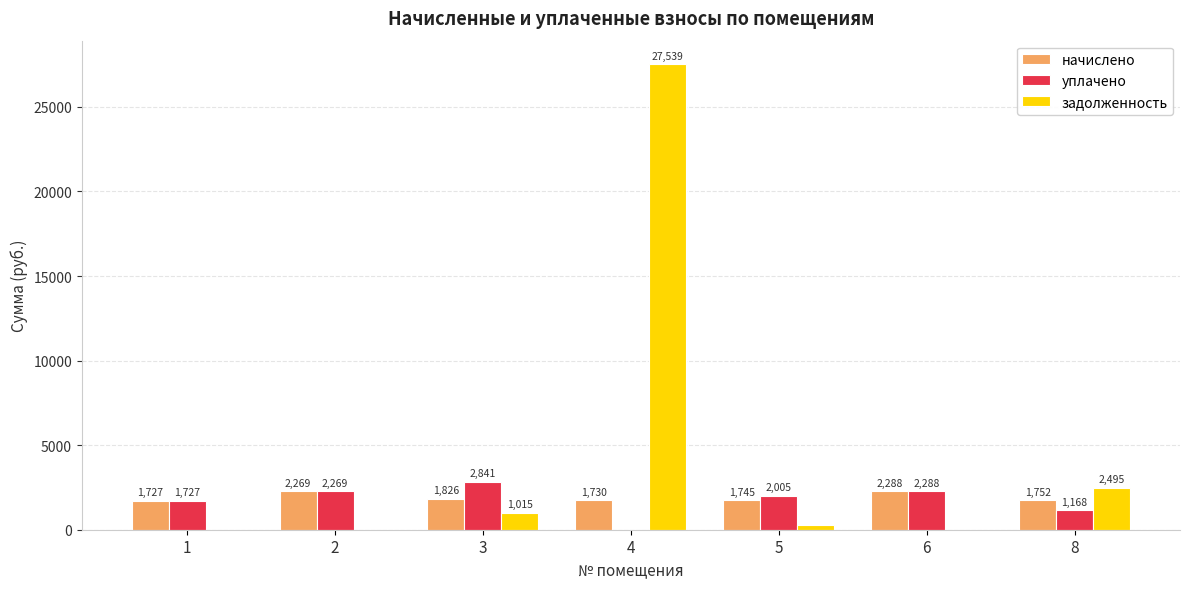

Are the bars grouped side by side (vs. stacked)?

Yes